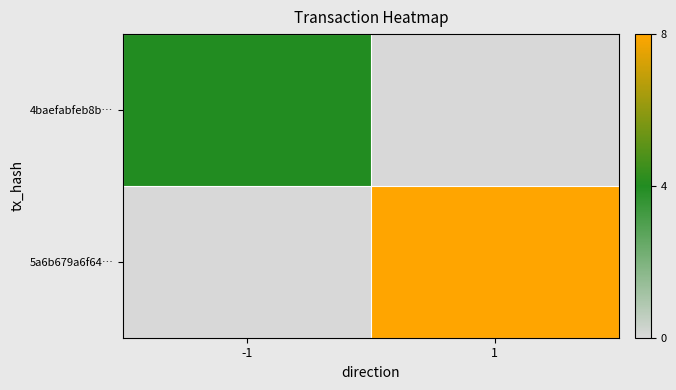

Which series changed the most between -1 and 1?

5a6b679a6f64…